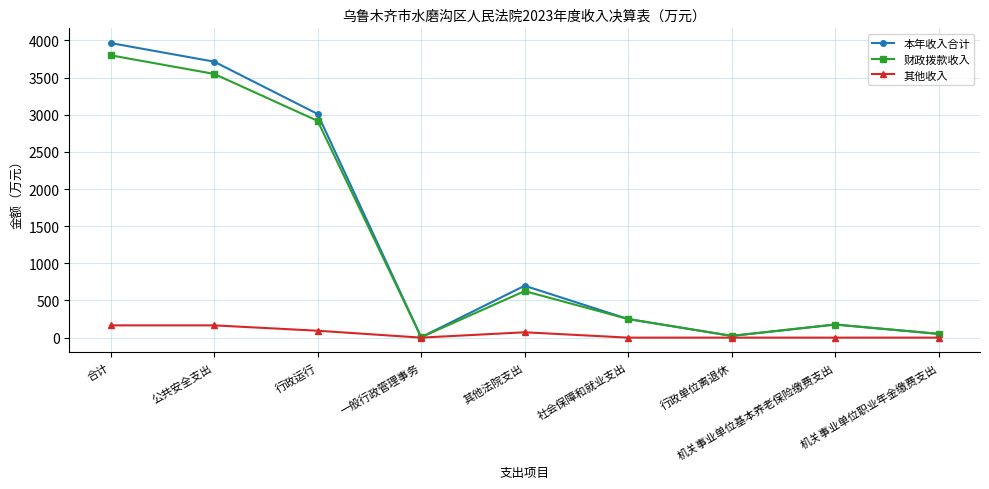

At which label is 财政拨款收入 closest to 1902?

行政运行